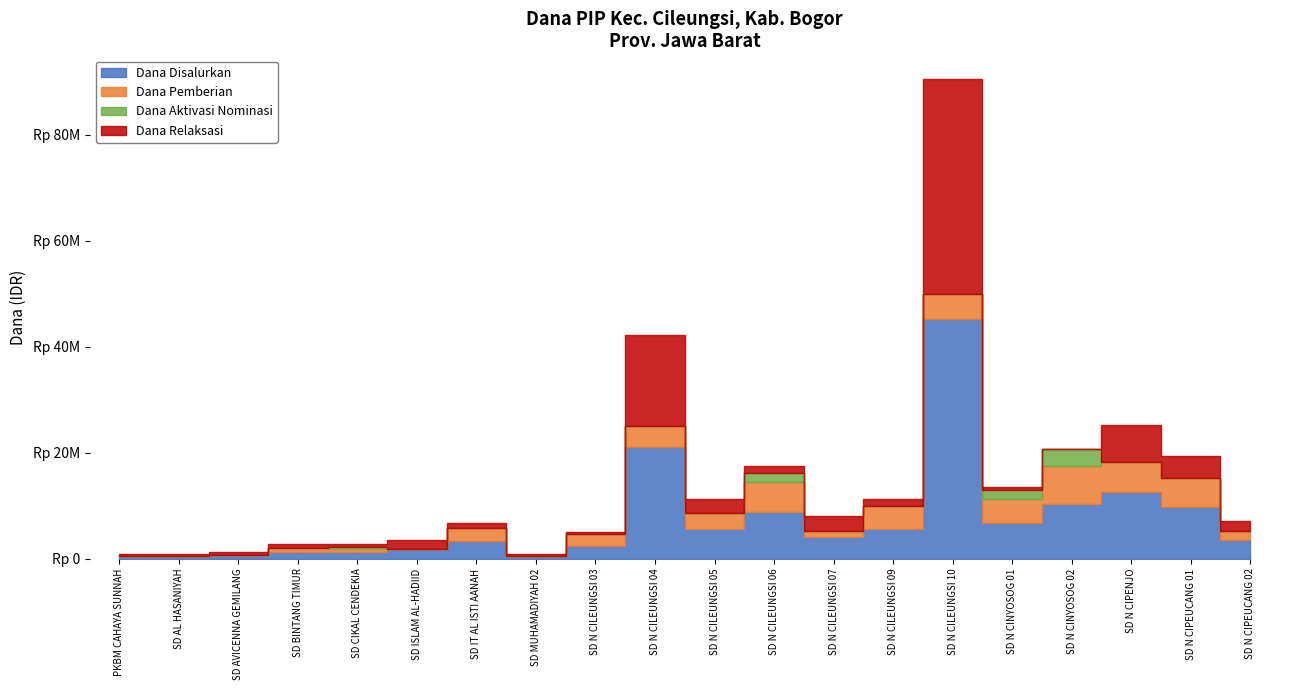

How many series are shown in this chart?

4